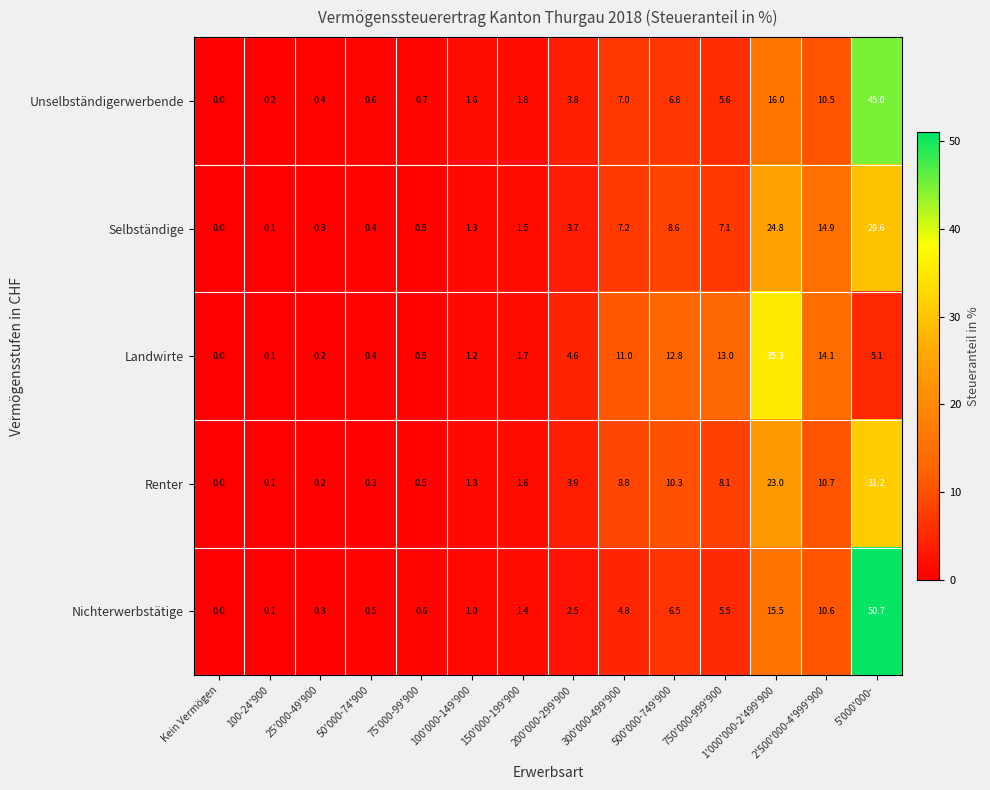

What is the spread (max minus min) of values at 300'000-499'900?

6.2